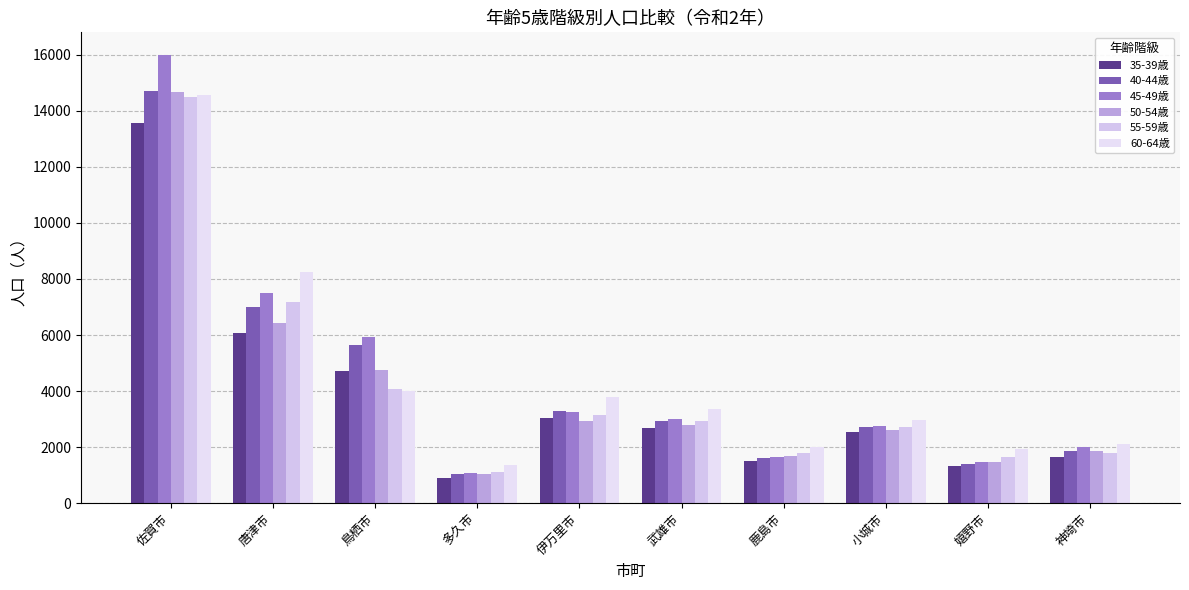

The value of 40-44歳 at 小城市 is 2720. True or false?

True